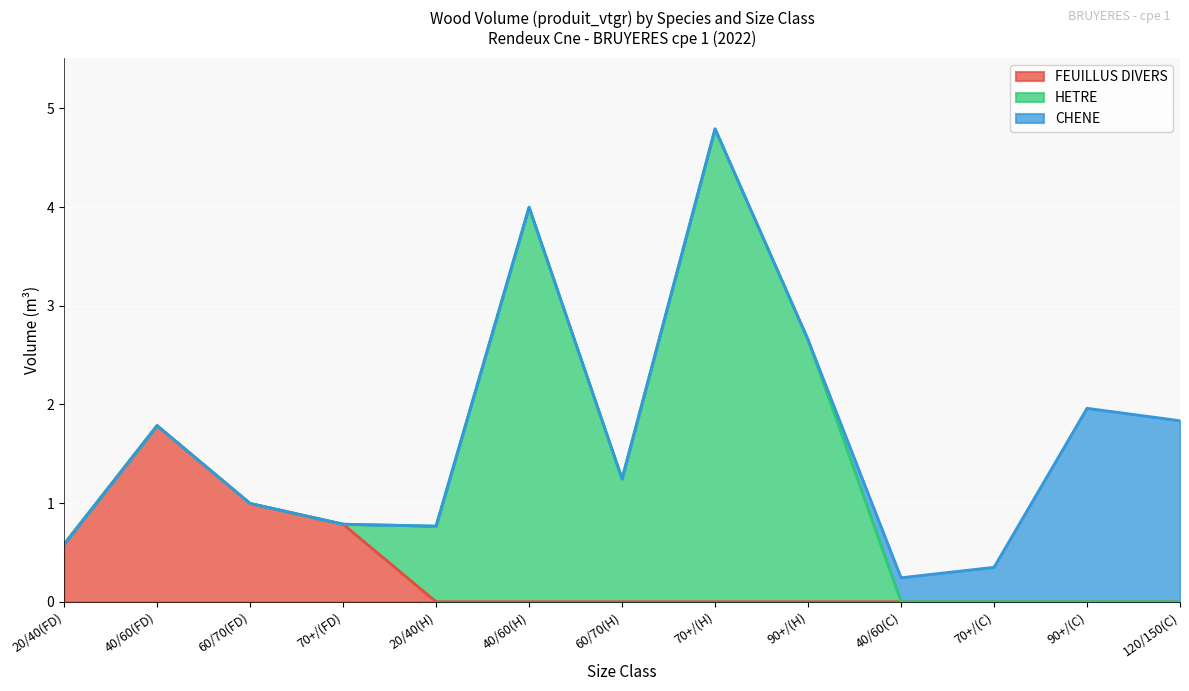

True or false: CHENE has more than 2 interior local peaks.

False